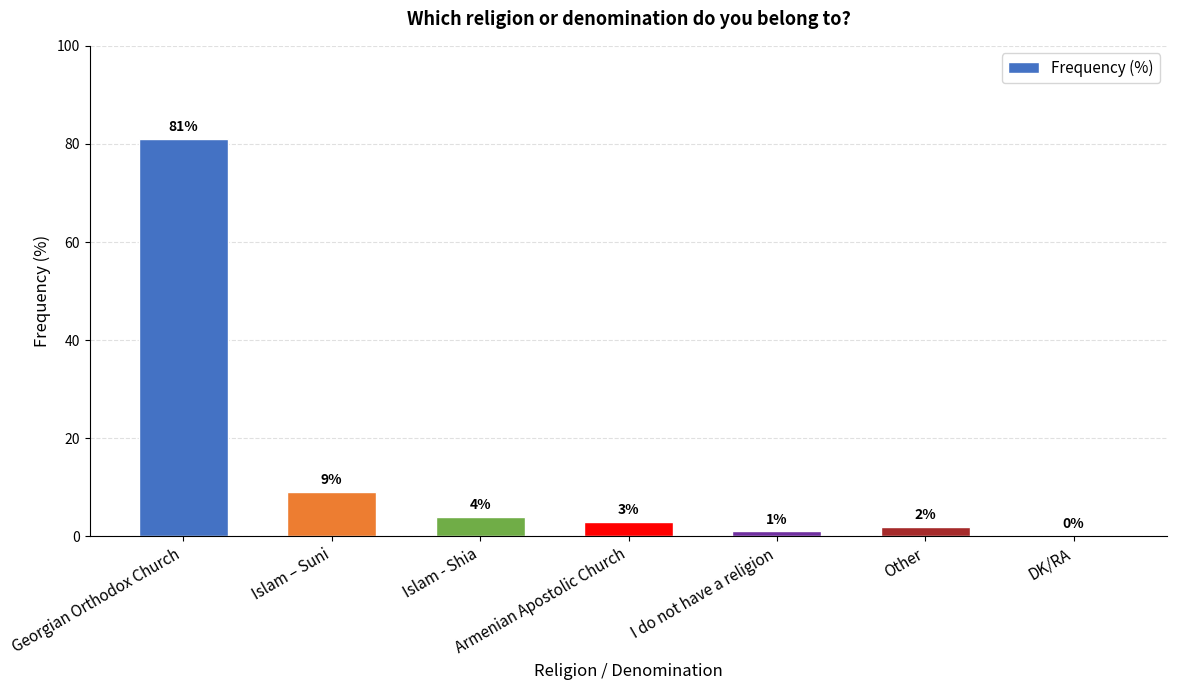

What is the difference between the values at Islam - Shia and Other?

2